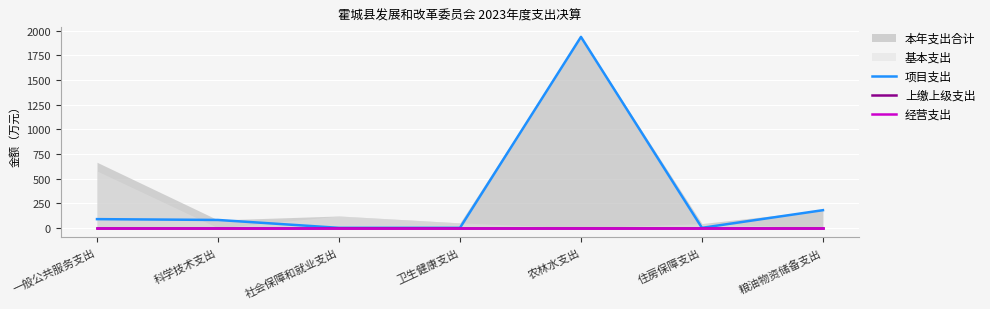

Is the value of 项目支出 at 社会保障和就业支出 greater than the value of 经营支出 at 粮油物资储备支出?

No